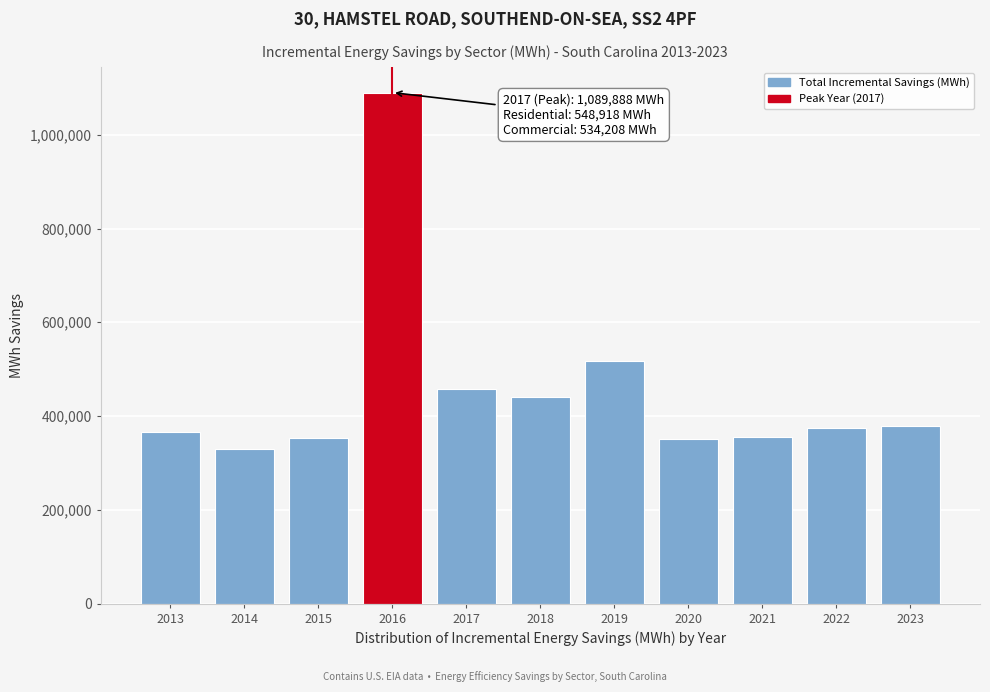

What is the change in value from 2016 to 2022?

-716001